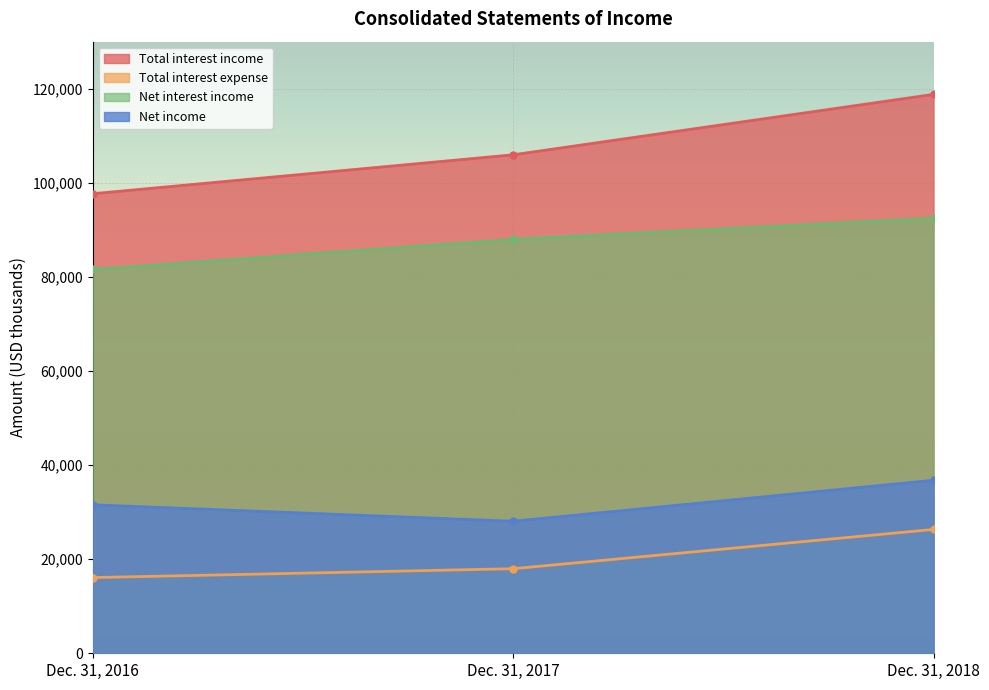

What is the total value across all series at Dec. 31, 2017?

239965